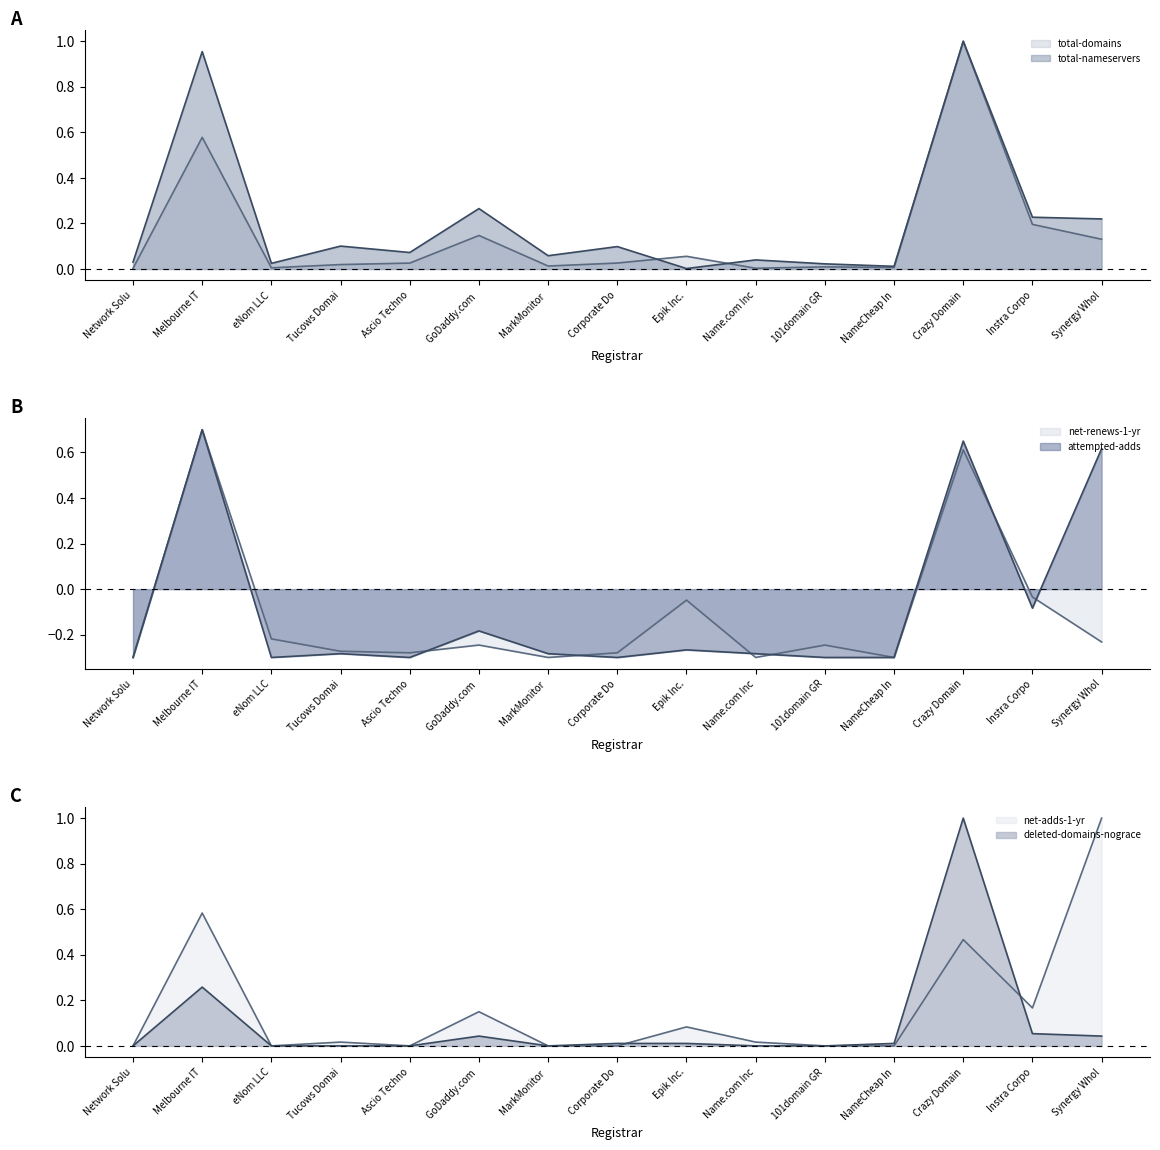

At which label does deleted-domains-nograce reach its minimum?

Network Solu